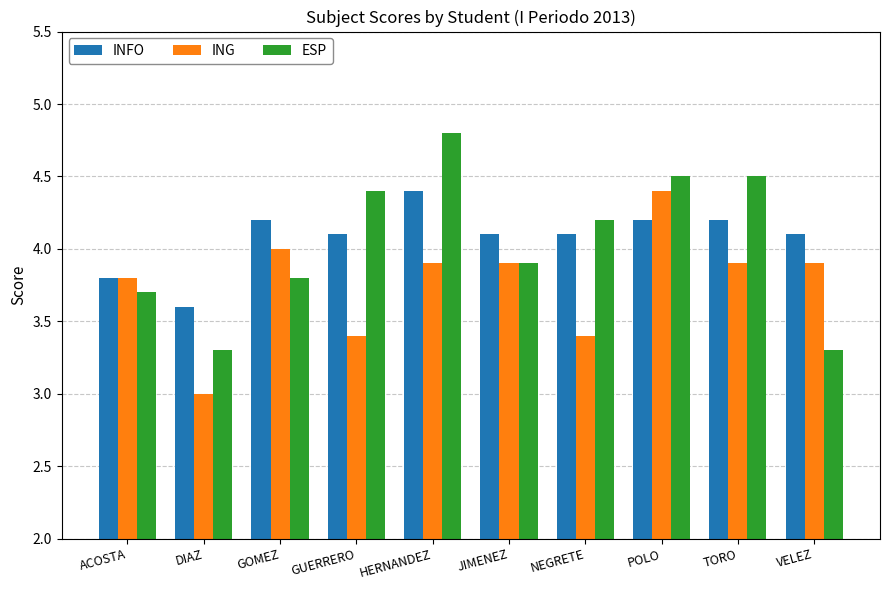

What is the sum of all ING values?

37.6